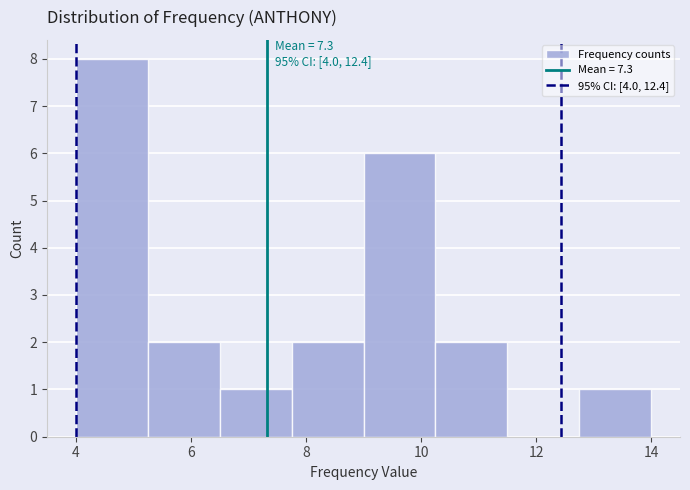

Over which range of the x-axis is the bar tallest?

4.00 to 5.25